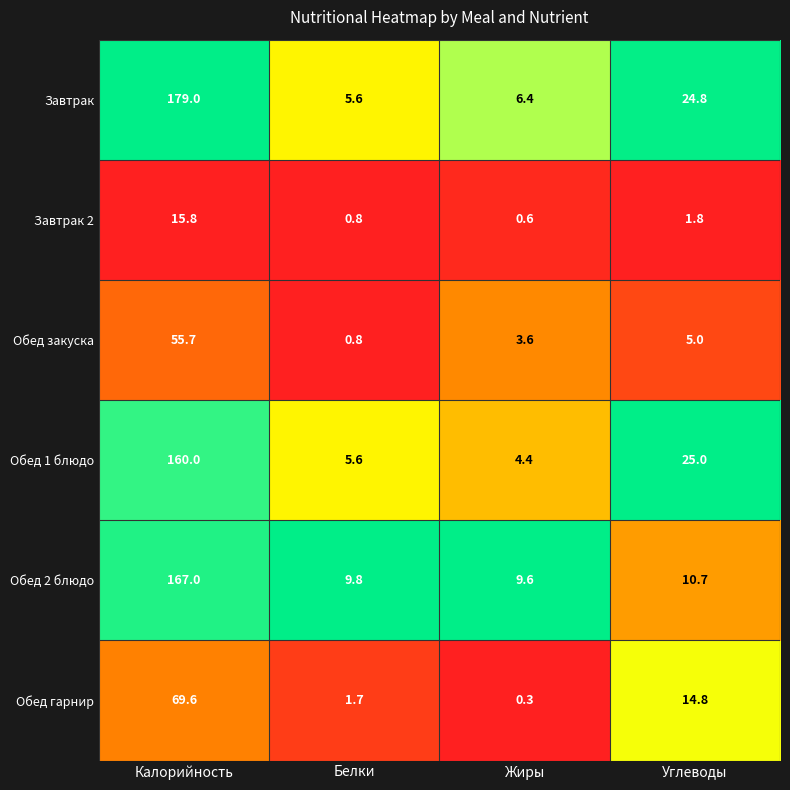

Where is Завтрак nearest to the value 92?

Углеводы